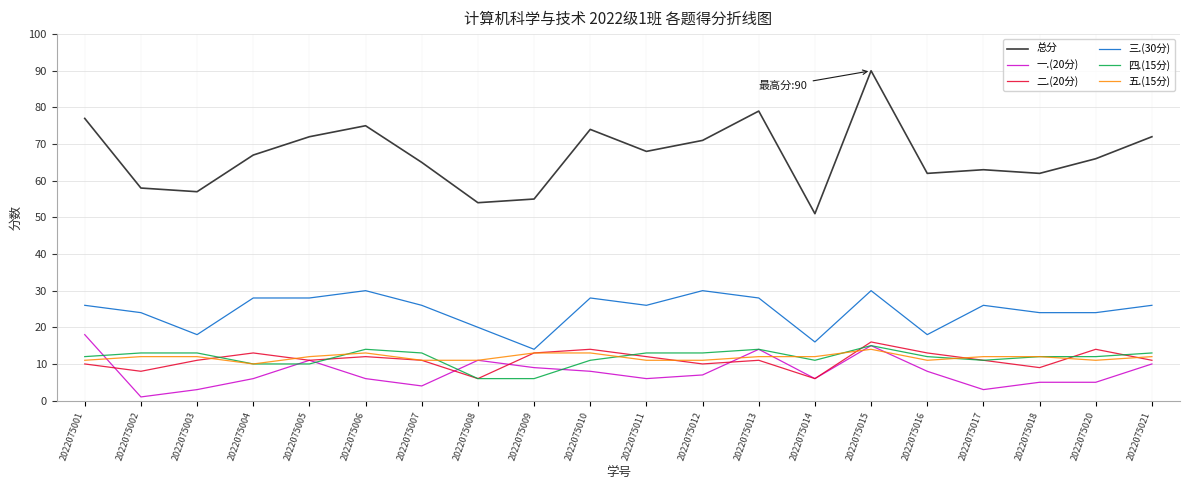

What is the difference between the highest and lowest values at 2022075002?

57